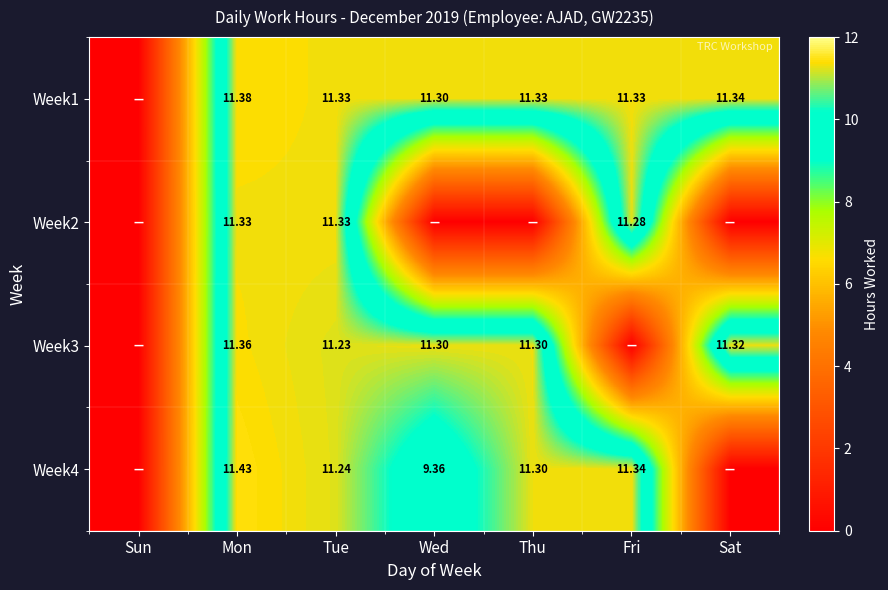

Which category has the highest value across all series?

Mon